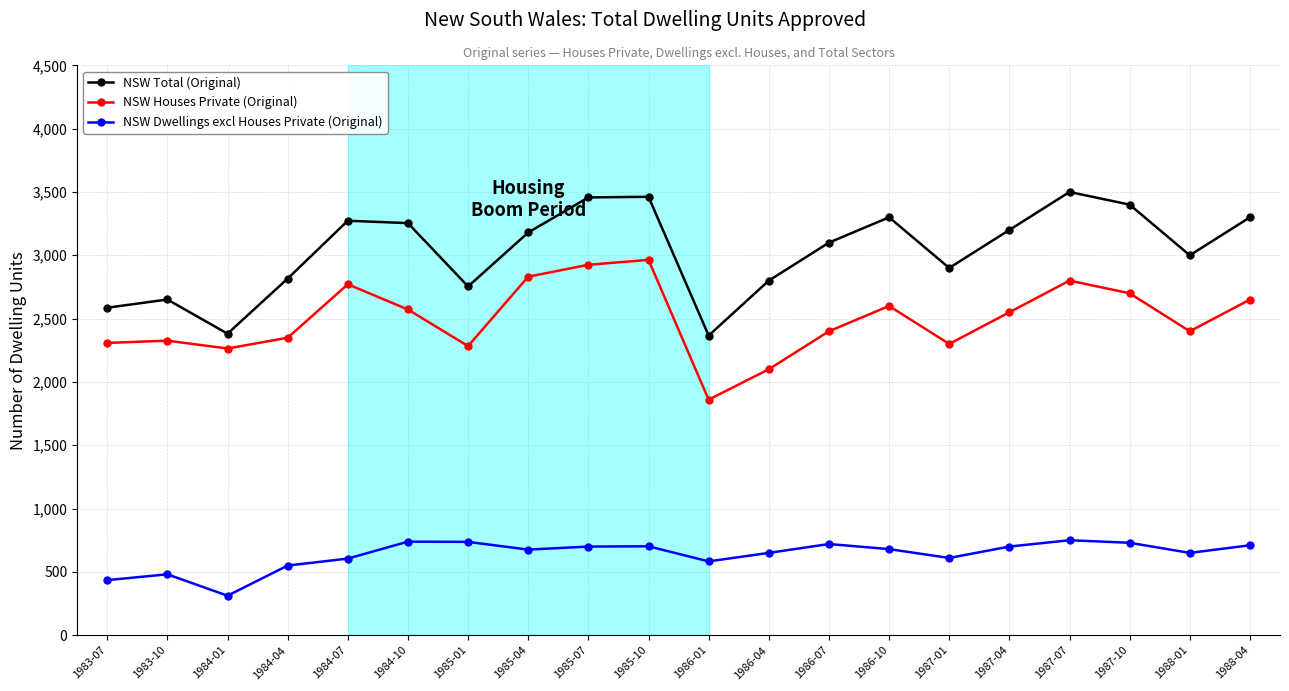

What position from the right is 1987-07?

4